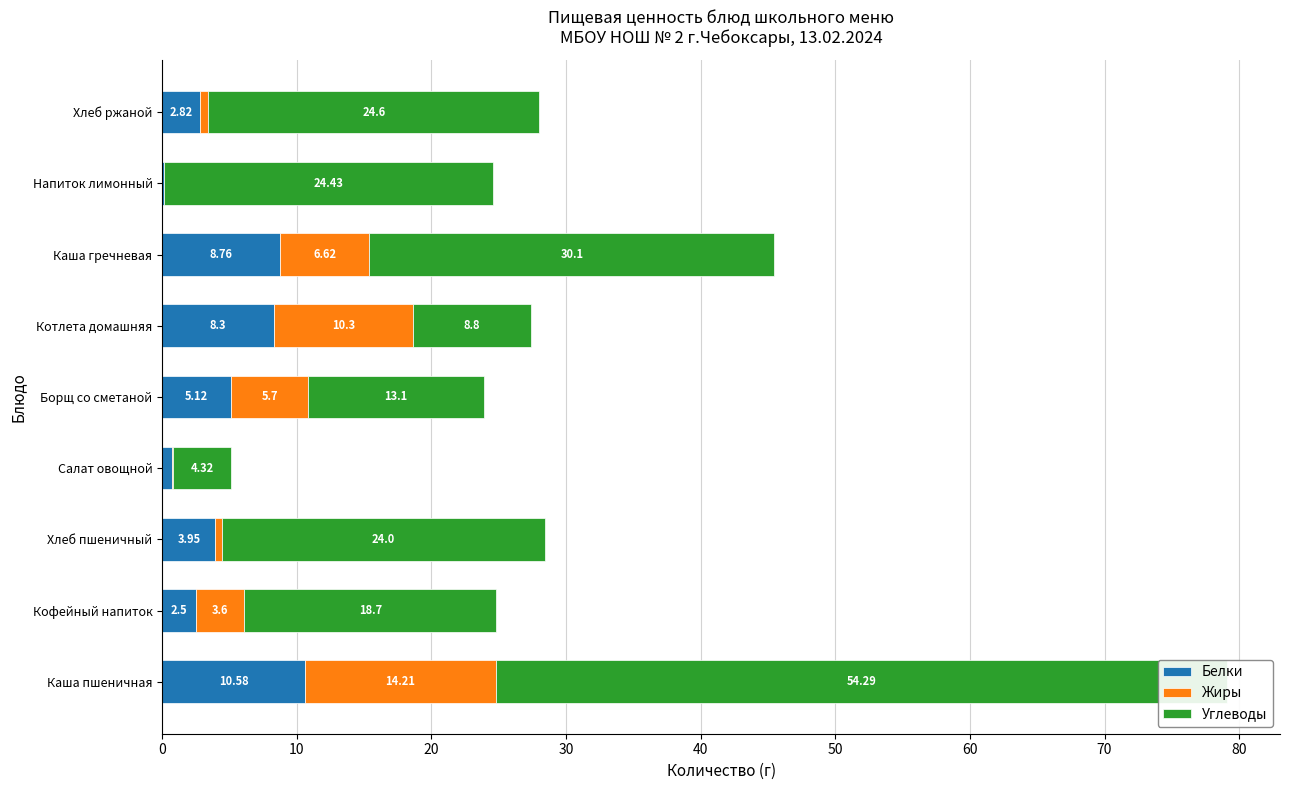

Reading right to left, list all the values displayed in this chart.

Белки: 2.8	0.1	8.8	8.3	5.1	0.7	4.0	2.5	10.6
Жиры: 0.6	0.0	6.6	10.3	5.7	0.1	0.5	3.6	14.2
Углеводы: 24.6	24.4	30.1	8.8	13.1	4.3	24.0	18.7	54.3